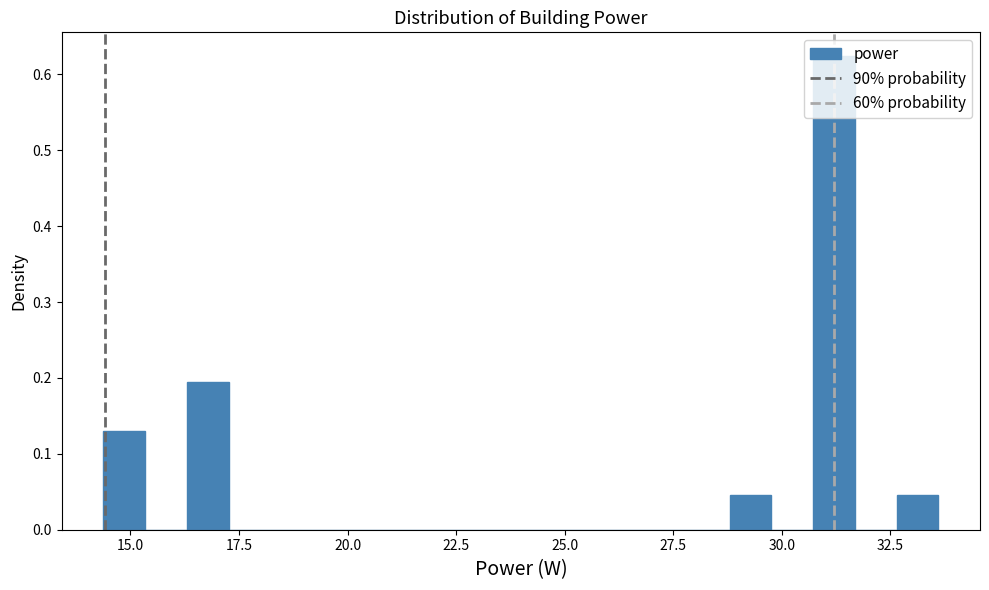

Read against the x-axis, roughly where is the centre of the tallest bar?

31.0